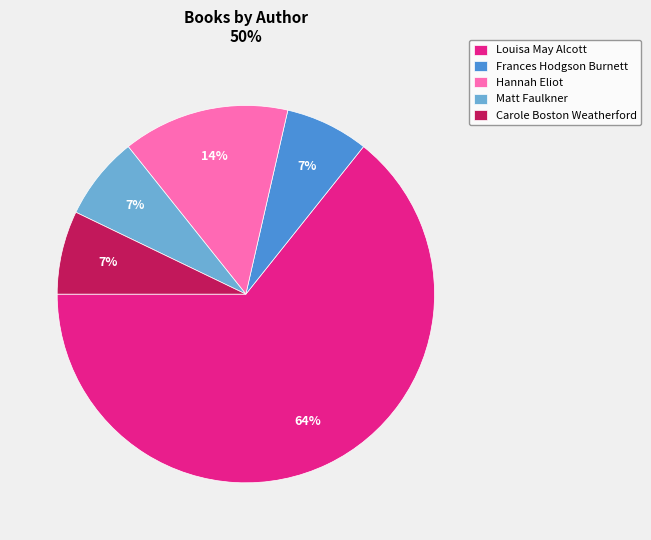

Is it true that Louisa May Alcott is 64% of the pie?

True